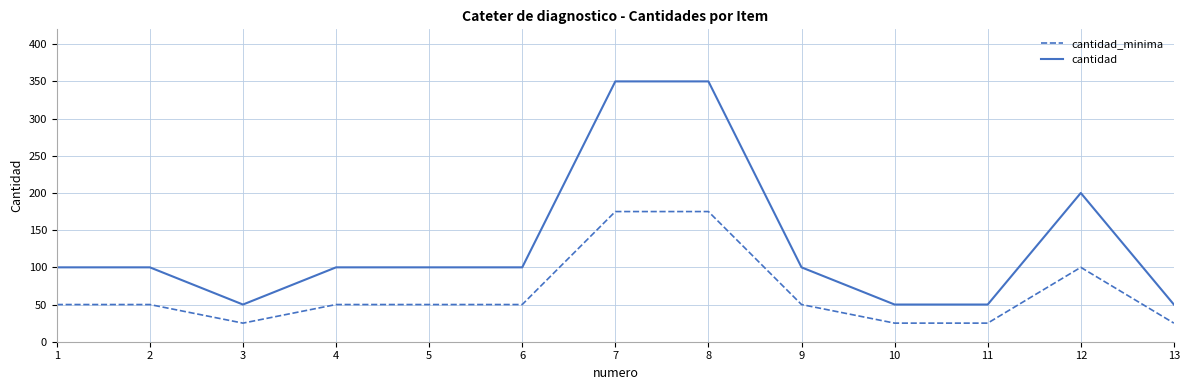

Reading left to right, list all the values displayed in this chart.

cantidad_minima: 1=50	2=50	3=25	4=50	5=50	6=50	7=175	8=175	9=50	10=25	11=25	12=100	13=25
cantidad: 1=100	2=100	3=50	4=100	5=100	6=100	7=350	8=350	9=100	10=50	11=50	12=200	13=50